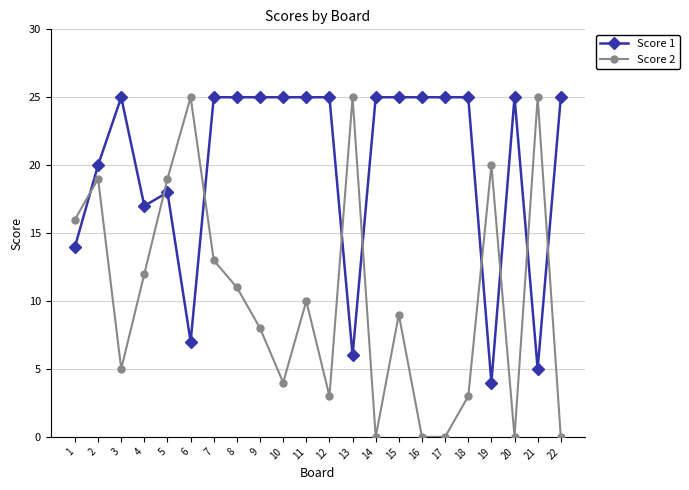

Count the number of categories in the chart.

22